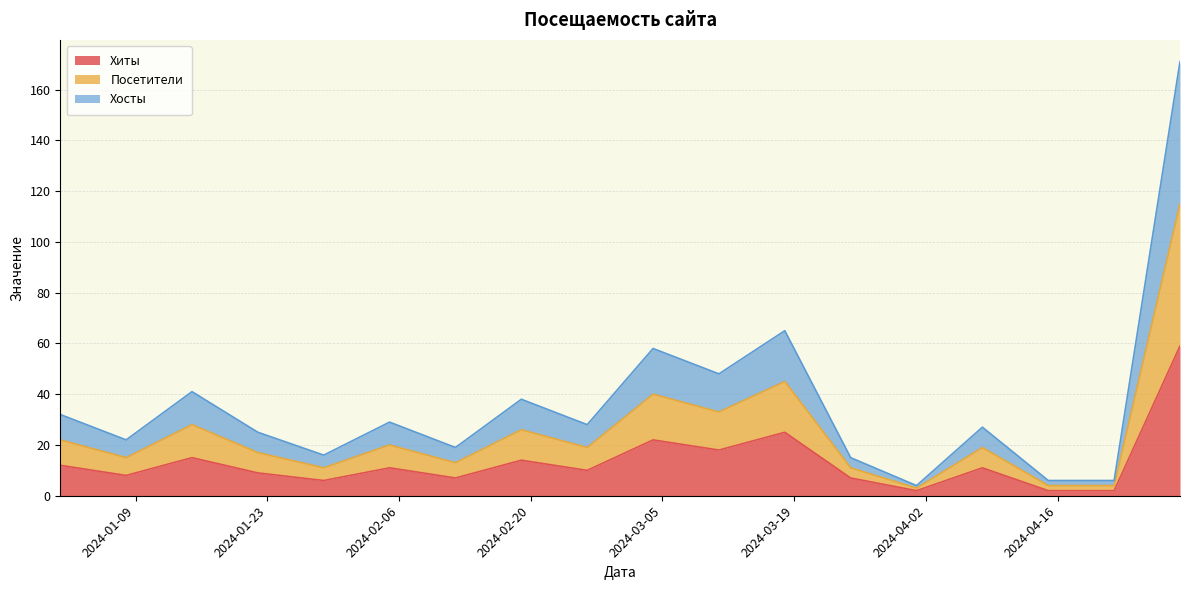

At 2024-03-04, list the series in order from smallest to largest.

Хиты, Хосты, Посетители